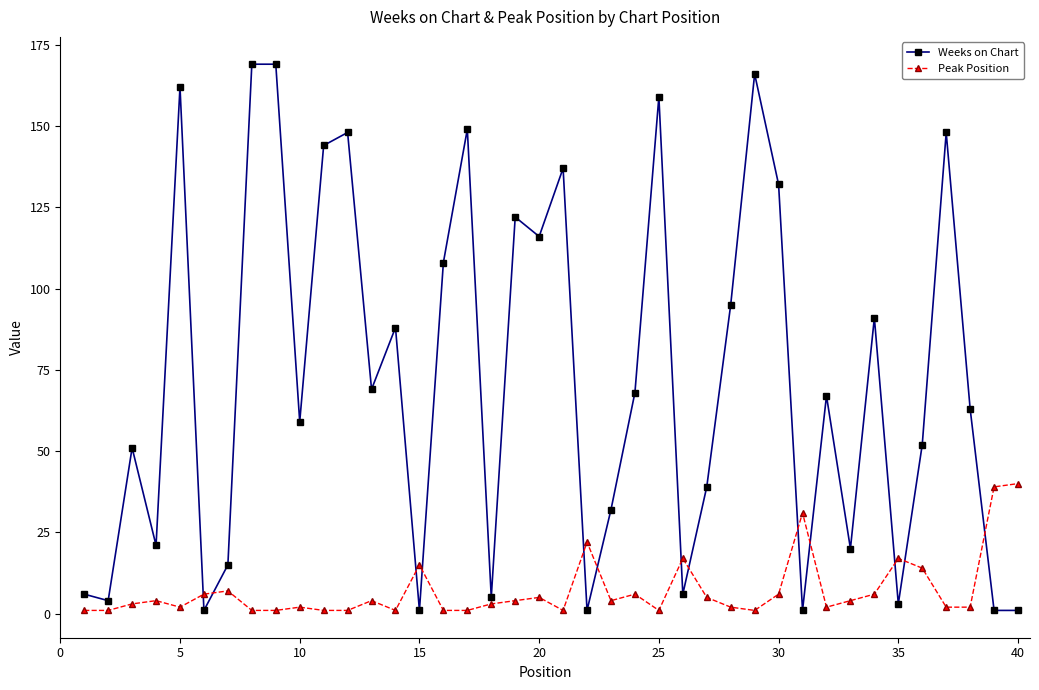

What is the greatest value displayed?

169